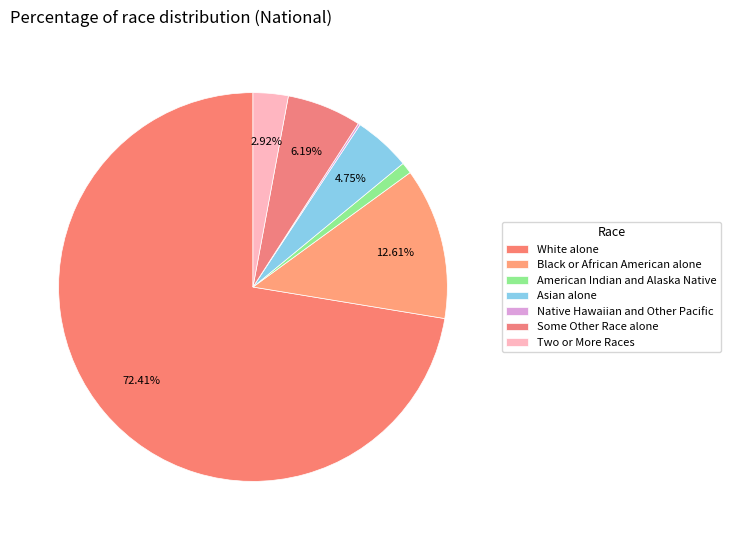

Combined, what portion of the pie is American Indian and Alaska Native and Black or African American alone?

13.6%